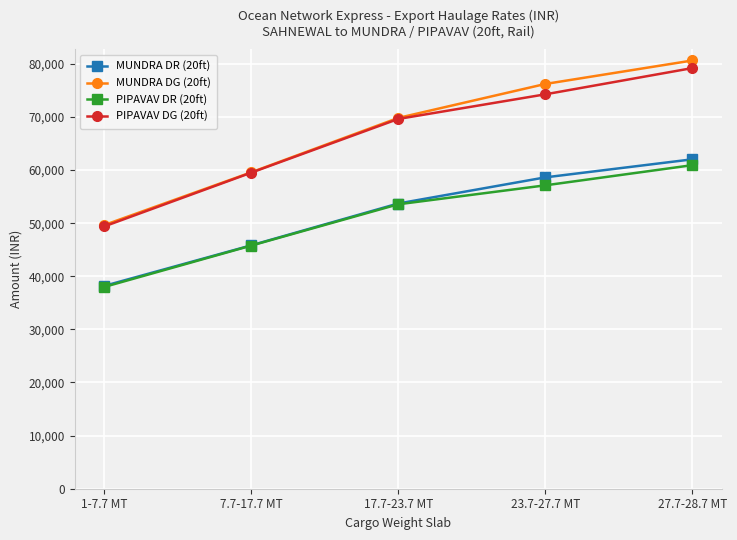

Reading left to right, transcribe all the data shown in this chart.

MUNDRA DR (20ft): 38180	45820	53700	58620	62020
MUNDRA DG (20ft): 49634	59566	69810	76206	80626
PIPAVAV DR (20ft): 37980	45770	53550	57120	60920
PIPAVAV DG (20ft): 49374	59501	69615	74256	79196